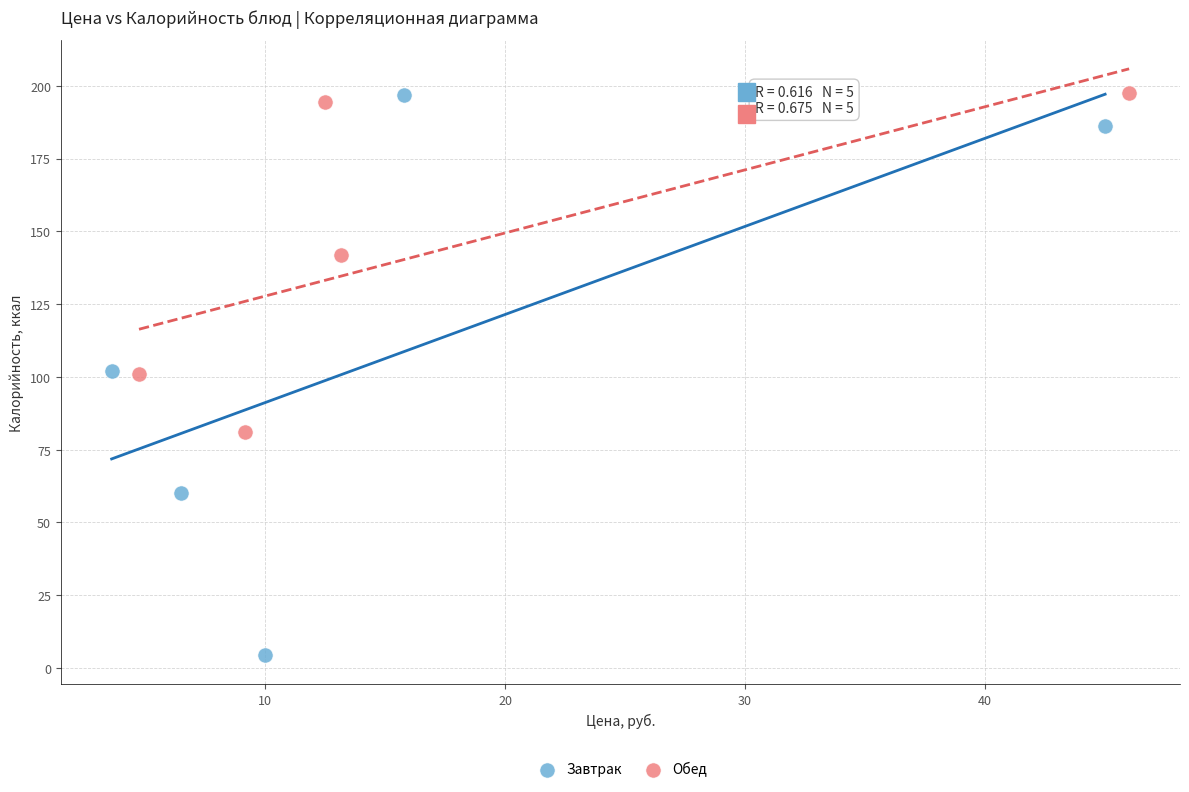

Which series reaches the minimum Y coordinate?

Завтрак